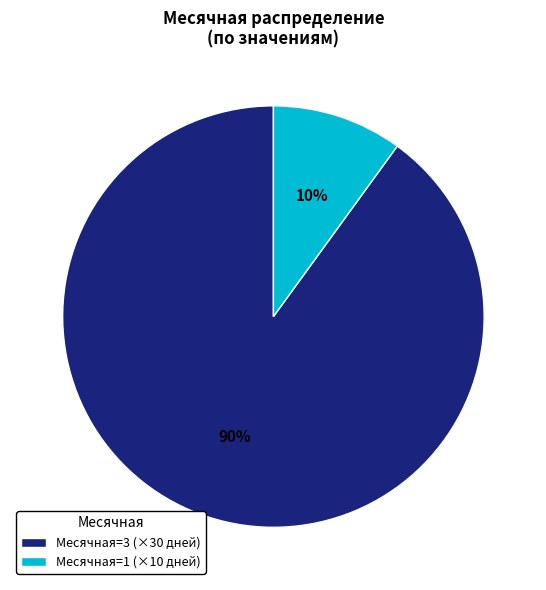

How many slices are in this pie chart?

2